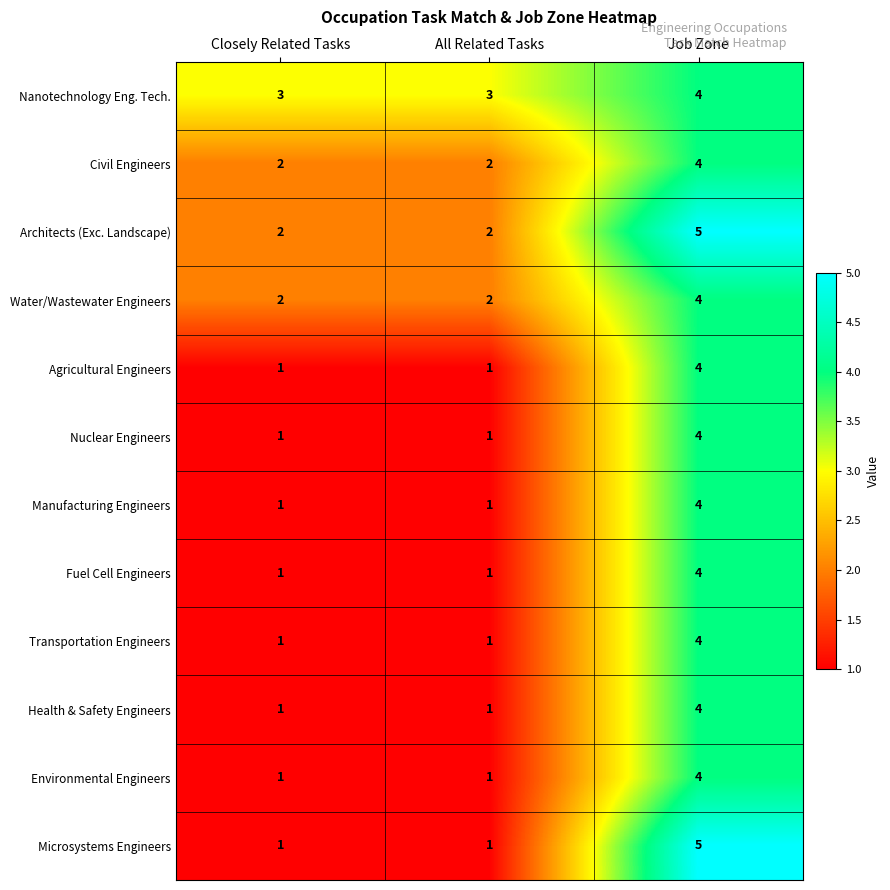

The Environmental Engineers series shows 4 at Job Zone. True or false?

True